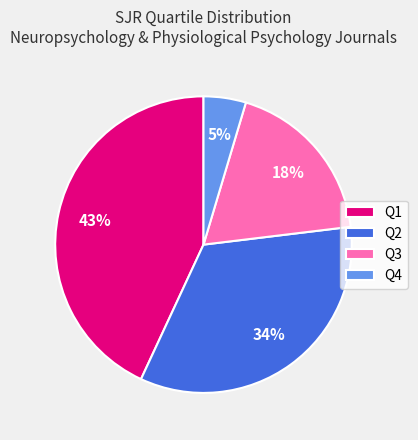

To the nearest percent, what portion does Q4 represent?

5%